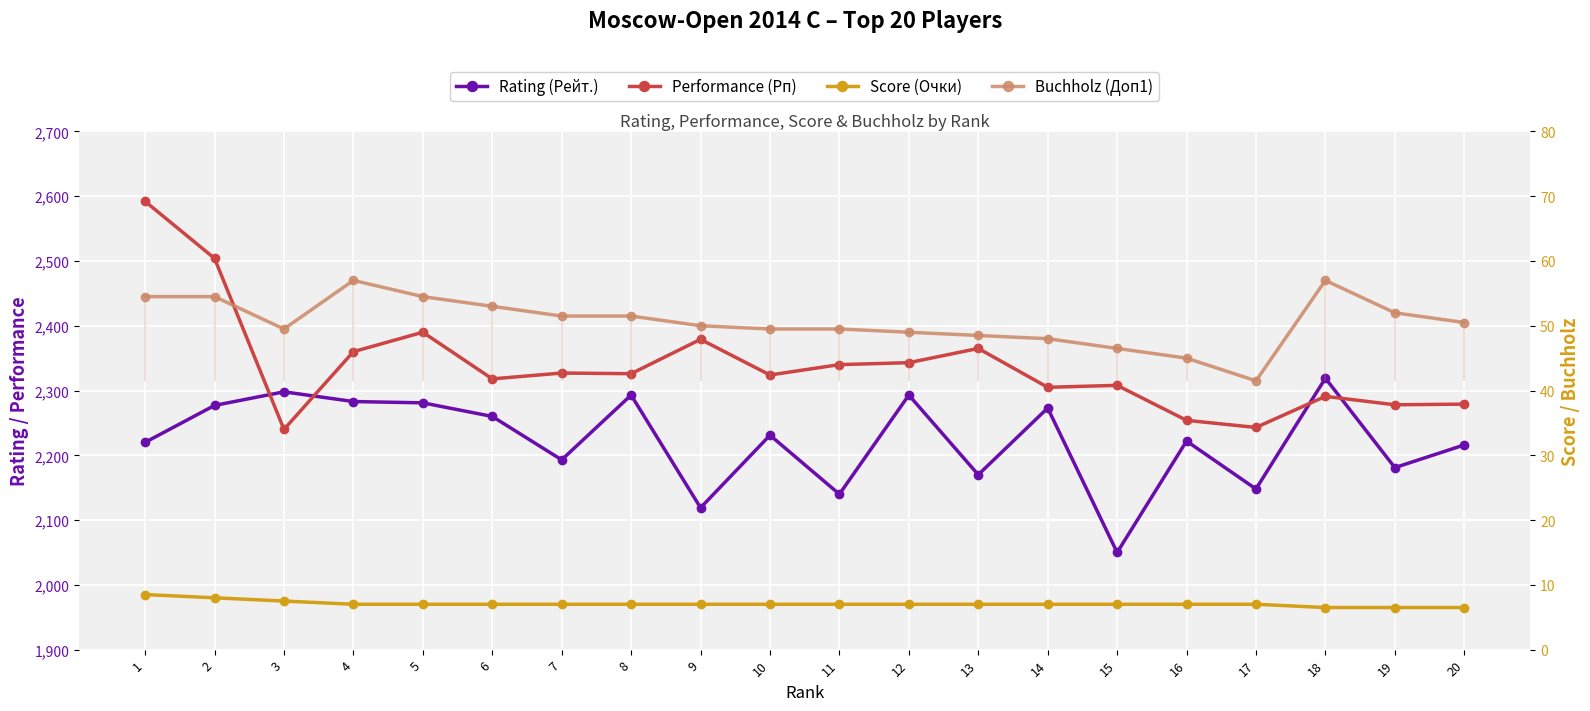

Which series has the largest total across all categories?

Performance (Рп)